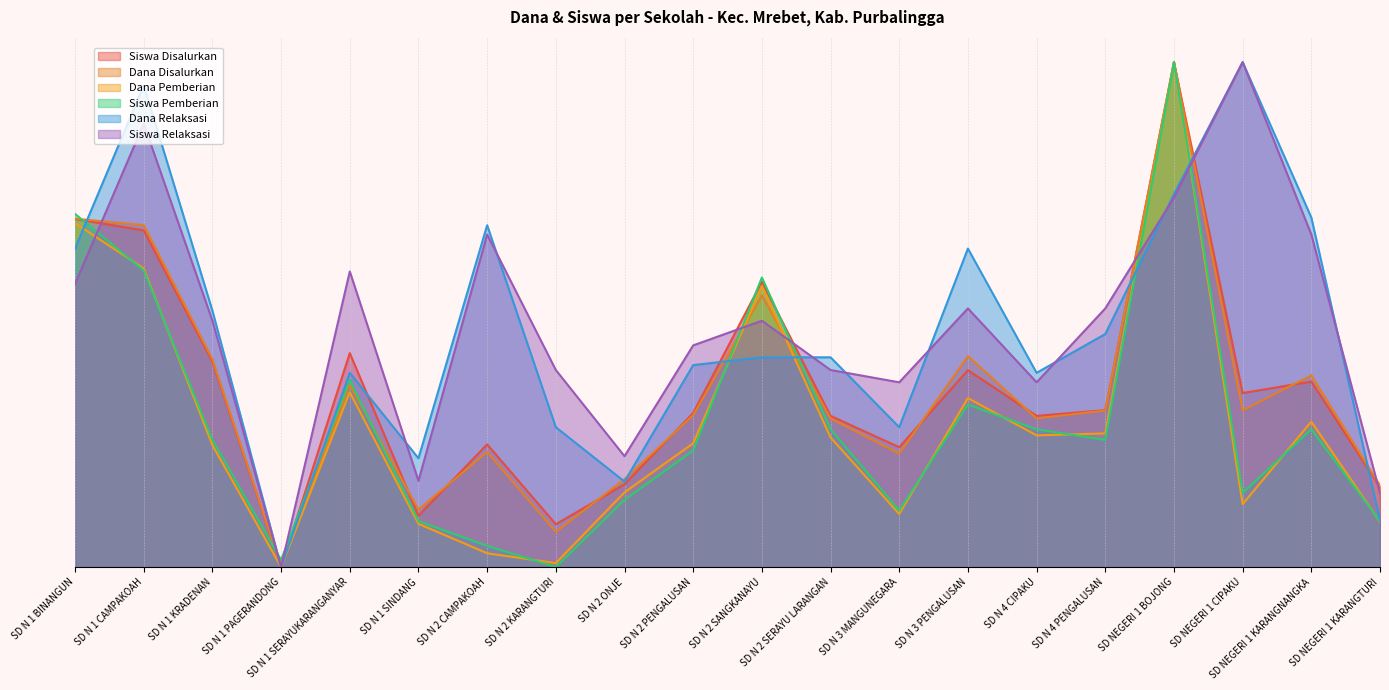

Between SD NEGERI 1 BOJONG and SD N 1 CAMPAKOAH, which is larger?

SD NEGERI 1 BOJONG